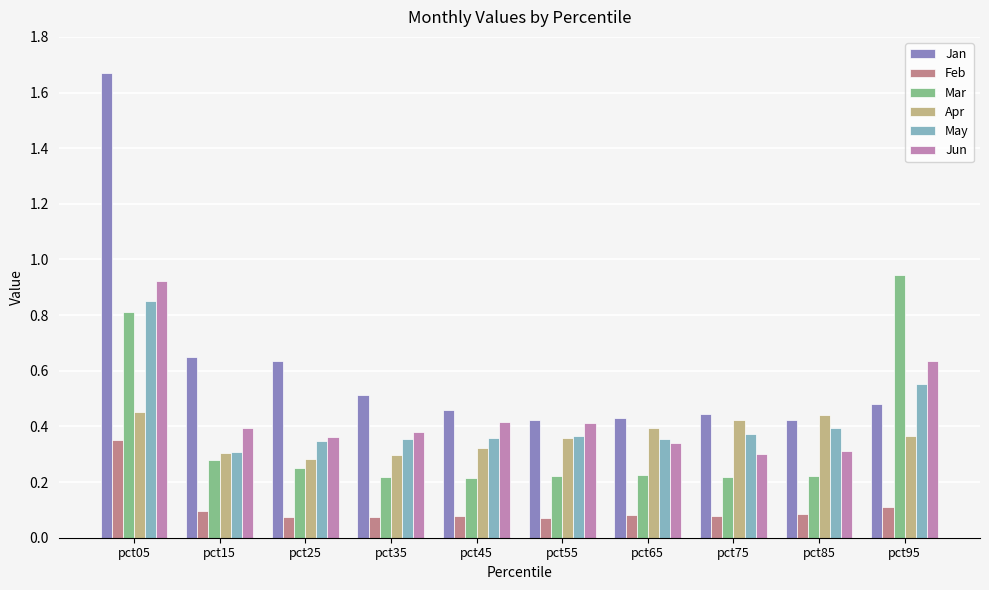

Which category has the highest value across all series?

pct05